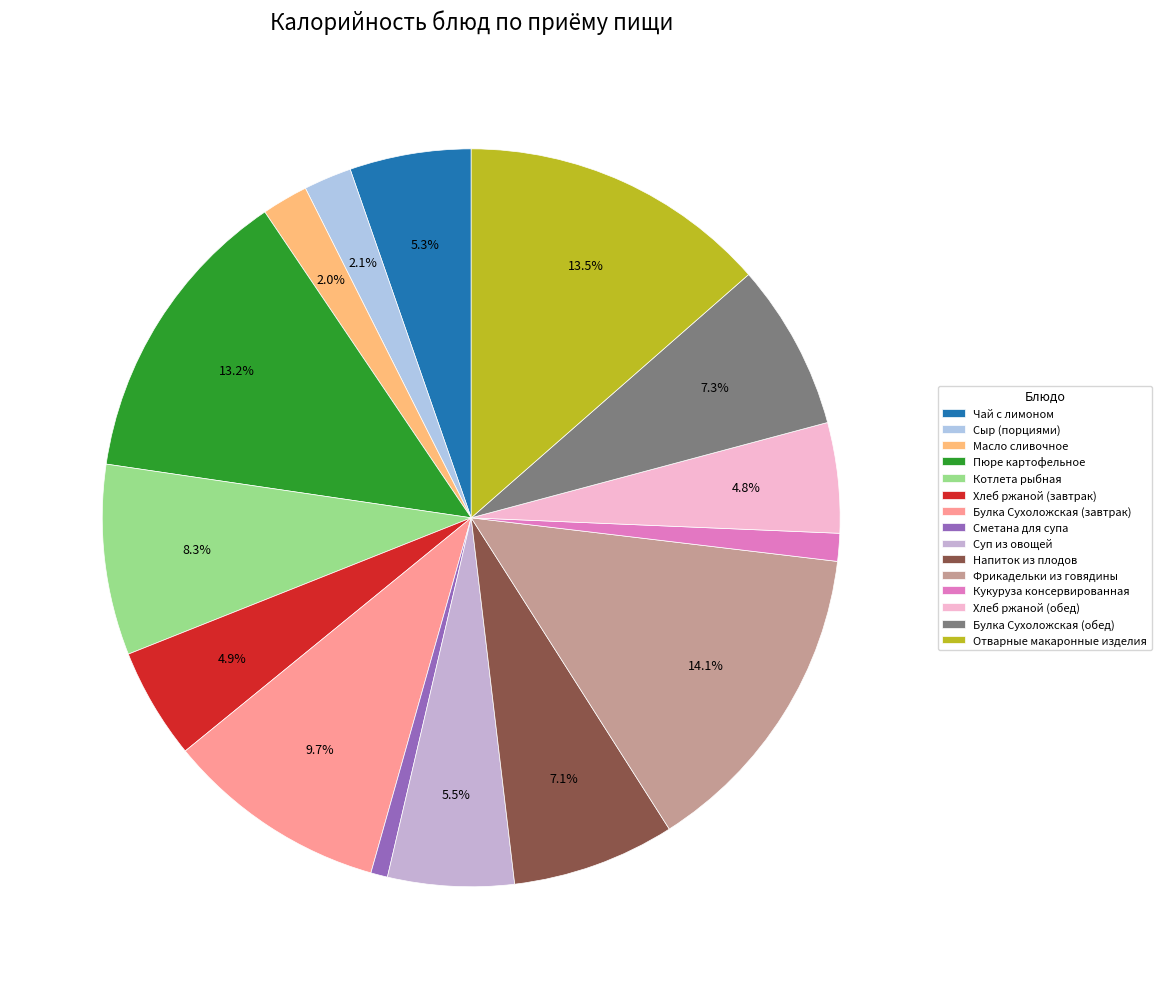

Is there any slice that represents more than half of the pie?

No